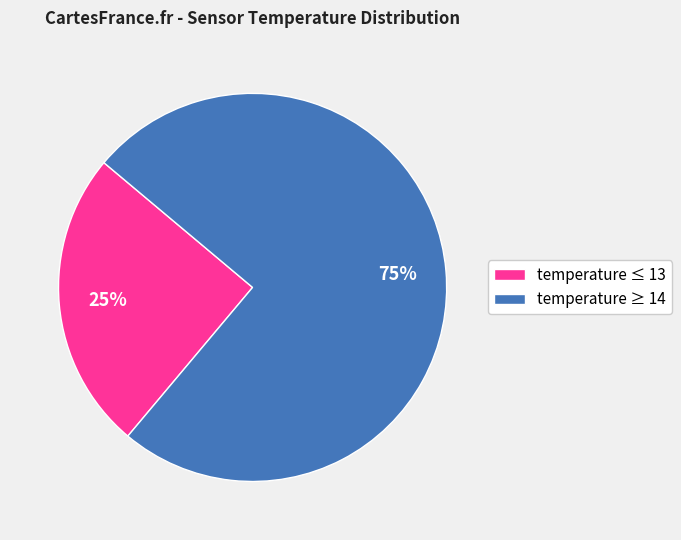

To the nearest percent, what is the difference between the largest and smallest slice percentages?

50%